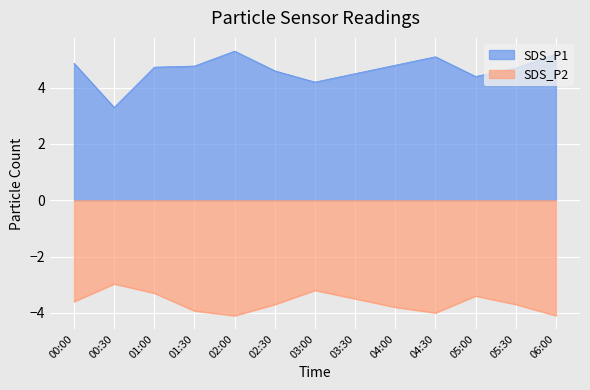

Which series has the widest spread of values?

SDS_P1